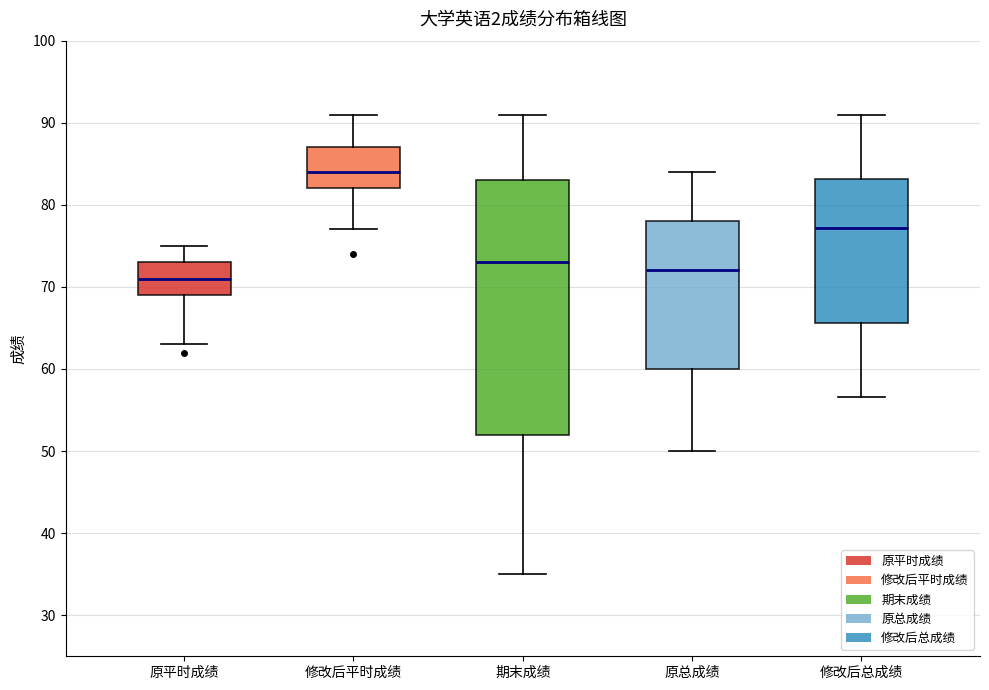

Reading left to right, transcribe this box plot: for each box, give where its median line is, the range the box spans, and where its two whiskers end, as read against the y-axis. The values are not printed on the chart, so give them approximately, as read against the axis.

原平时成绩: median 71, box 69 to 73, whiskers 63 to 75
修改后平时成绩: median 84, box 82 to 87, whiskers 77 to 91
期末成绩: median 73, box 52 to 83, whiskers 35 to 91
原总成绩: median 72, box 60 to 78, whiskers 50 to 84
修改后总成绩: median 77, box 66 to 83, whiskers 57 to 91